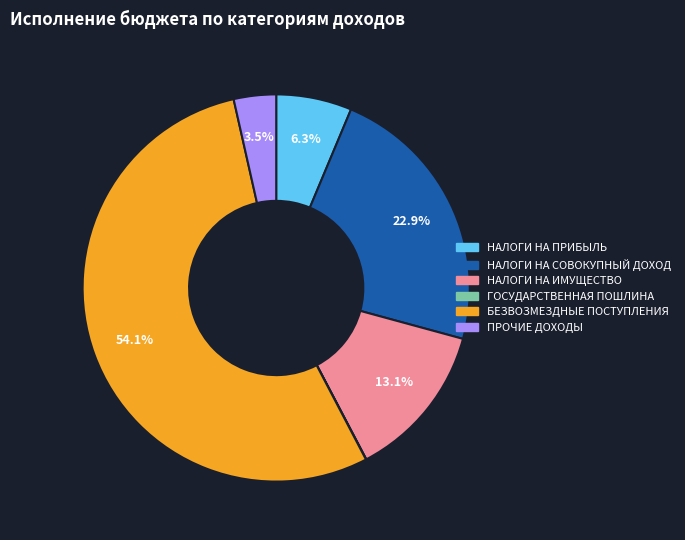

What portion of the pie excludes НАЛОГИ НА ИМУЩЕСТВО?

86.9%